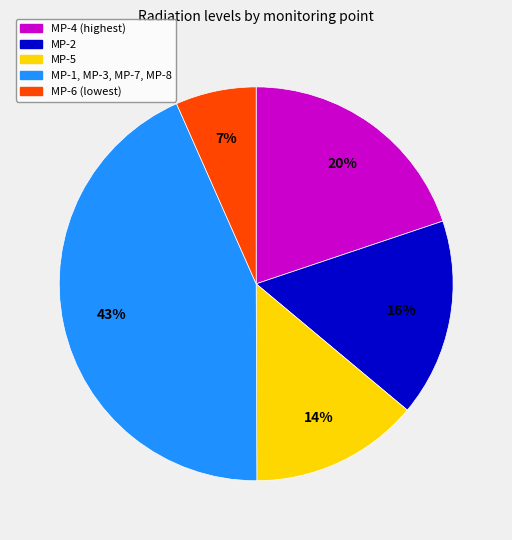

Is the sum of MP-6 (lowest) and MP-5 greater than half?

No